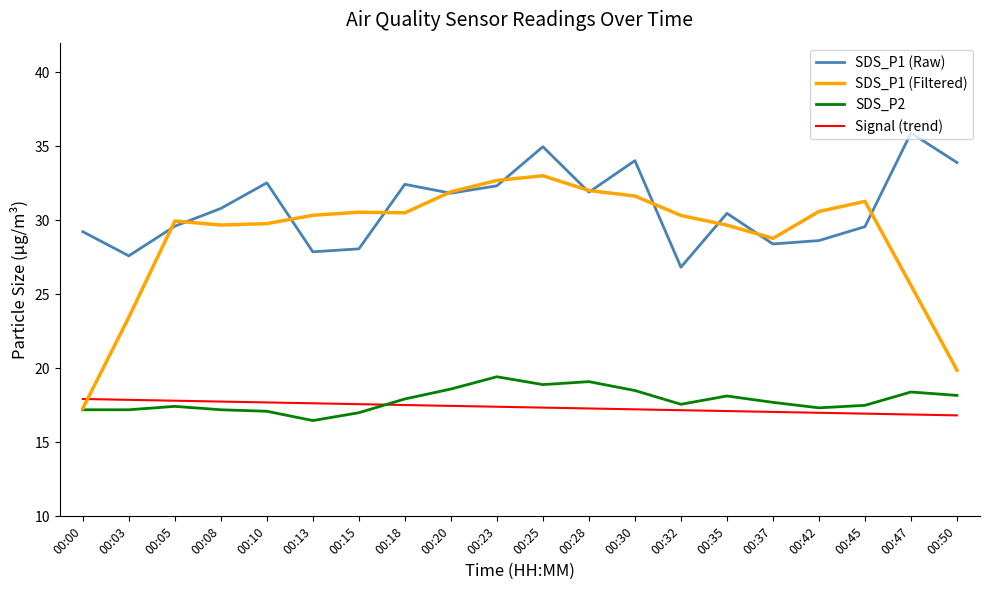

True or false: SDS_P2 and SDS_P1 (Raw) intersect in this chart.

False